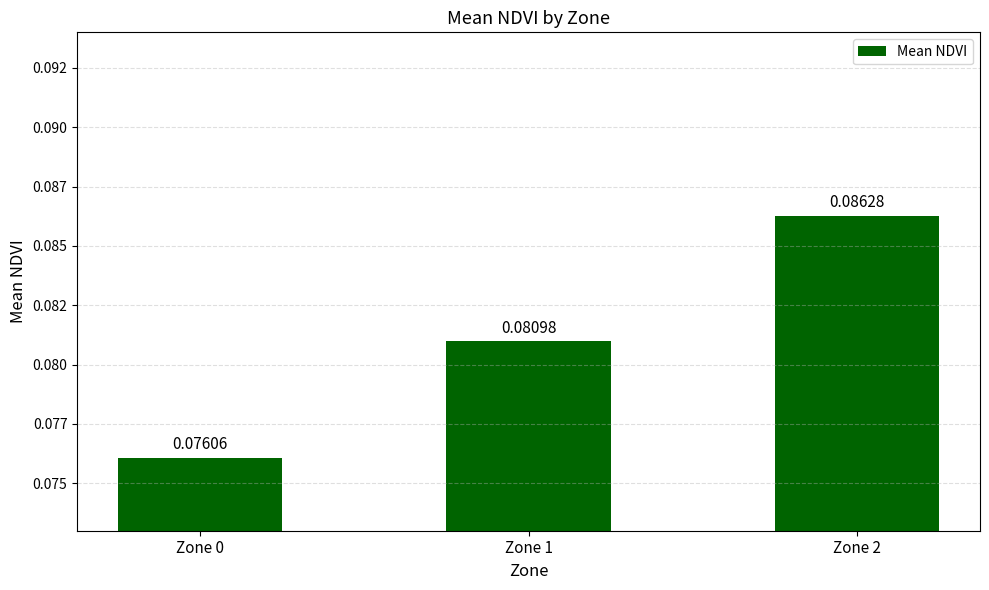

Does the chart contain any negative values?

No